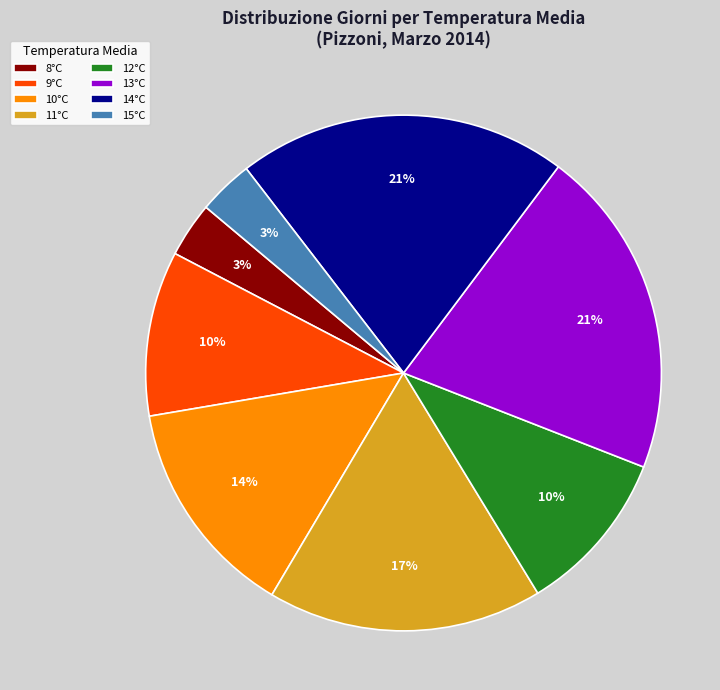

Which has a higher value, 15°C or 11°C?

11°C